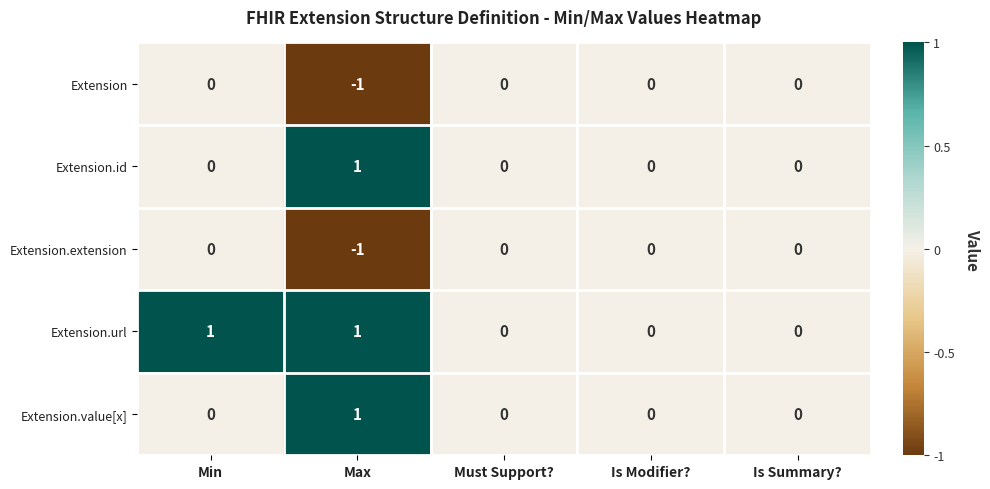

How many distinct data groups are displayed?

5